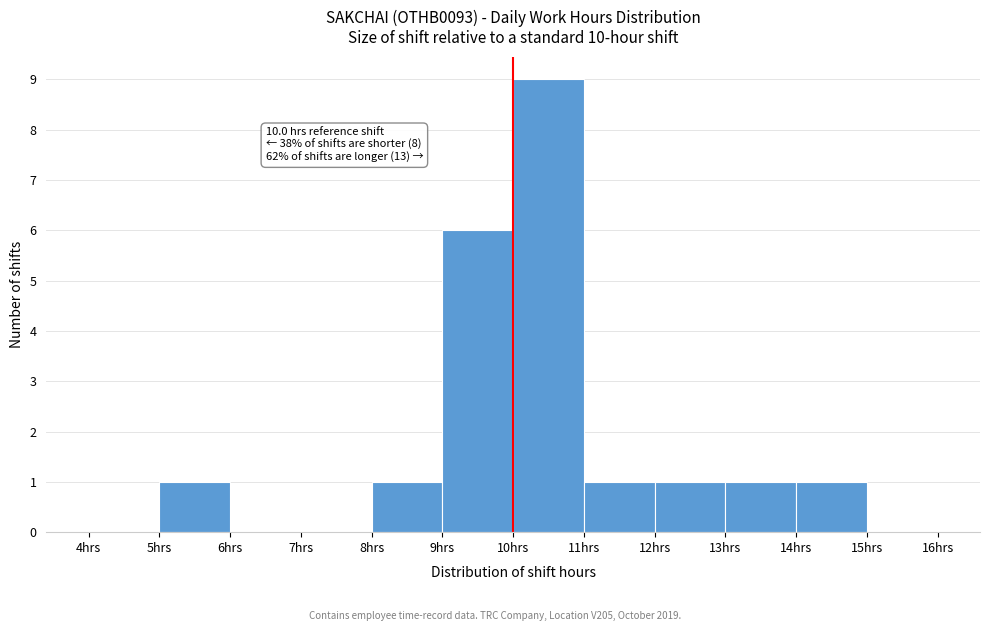

Over which range of the x-axis is the bar tallest?

10 to 11